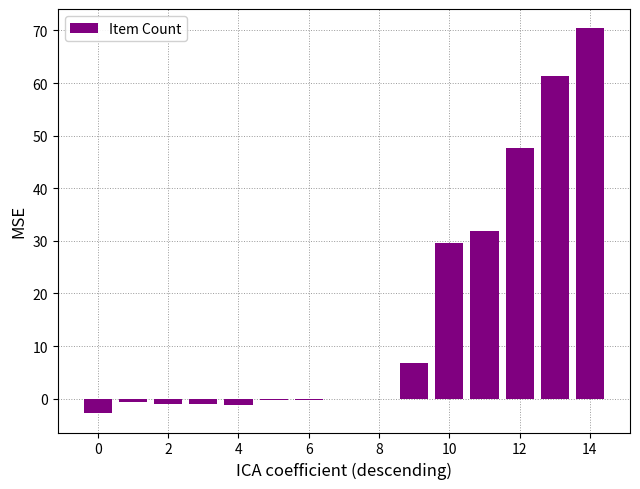

What is the greatest value displayed?

70.4